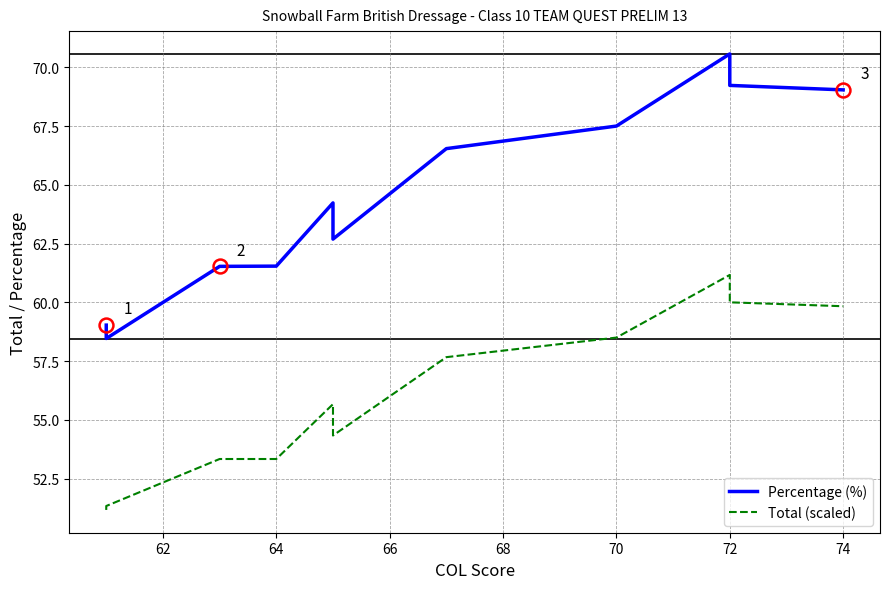

What is the minimum value shown in the chart?

51.2